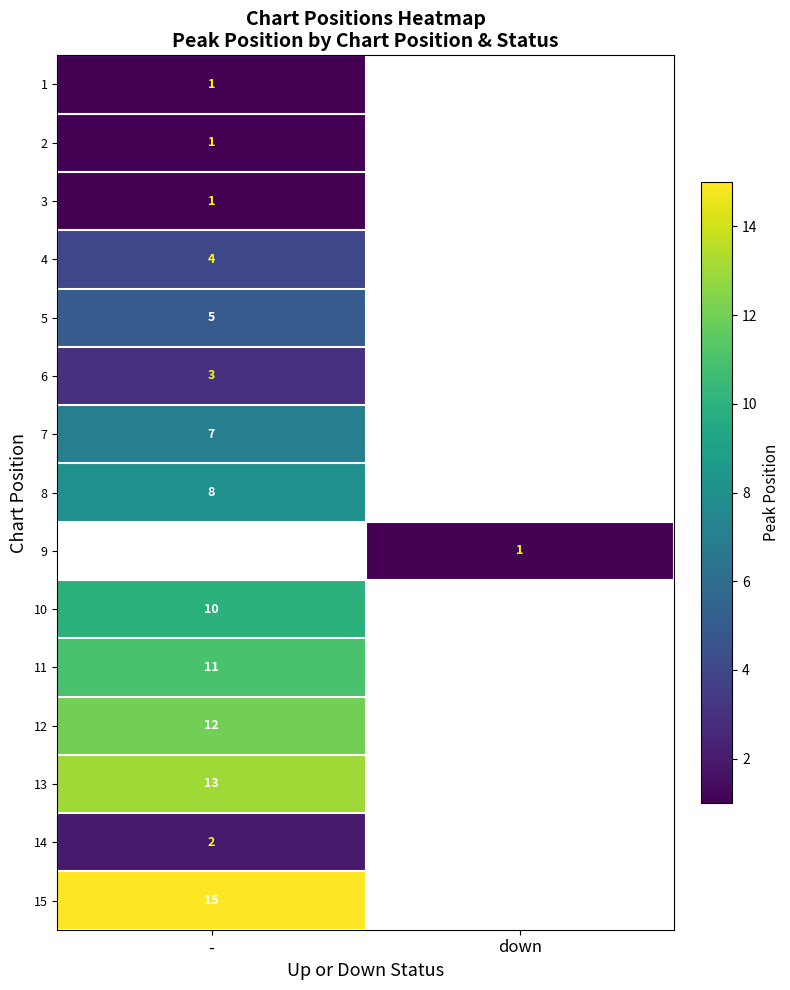

Is it true that 14 equals 2 at -?

True